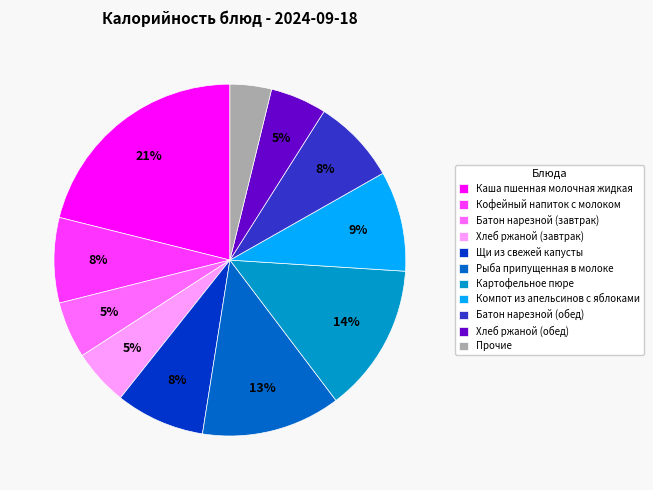

True or false: Компот из апельсинов с яблоками accounts for 1% of the total.

False